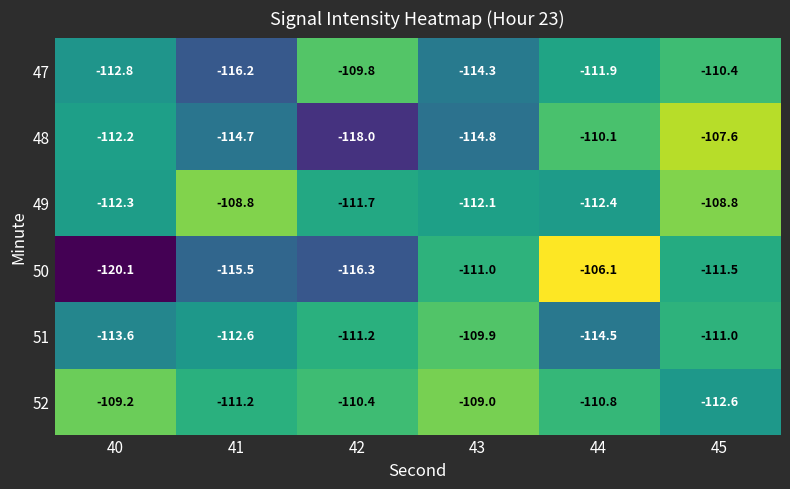

Rank the series by their maximum value, from highest to lowest.

50, 48, 49, 52, 47, 51